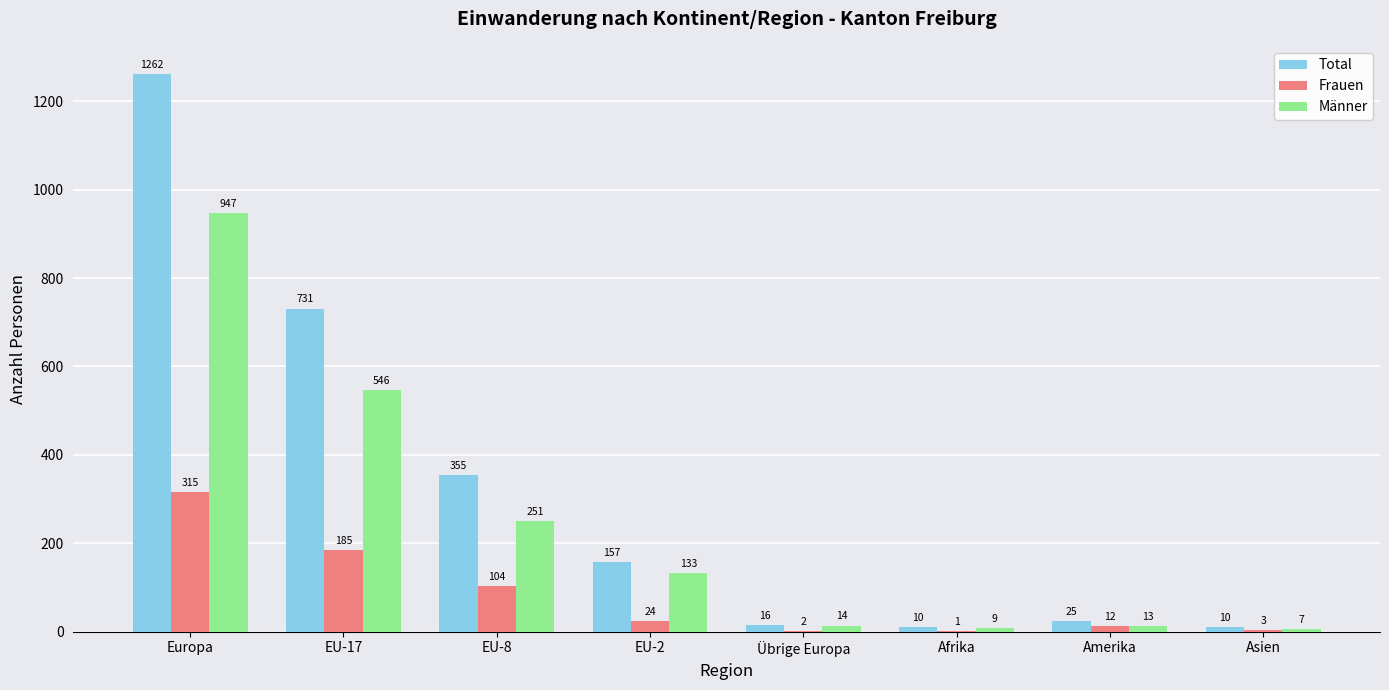

Which series has the largest range (max minus min)?

Total